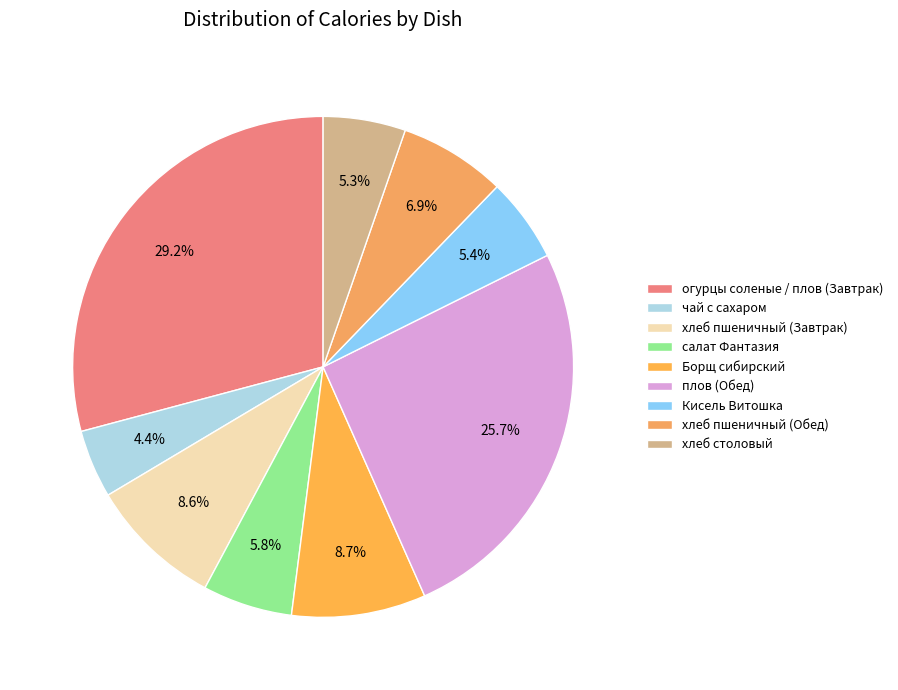

To the nearest percent, what portion does Кисель Витошка represent?

5%